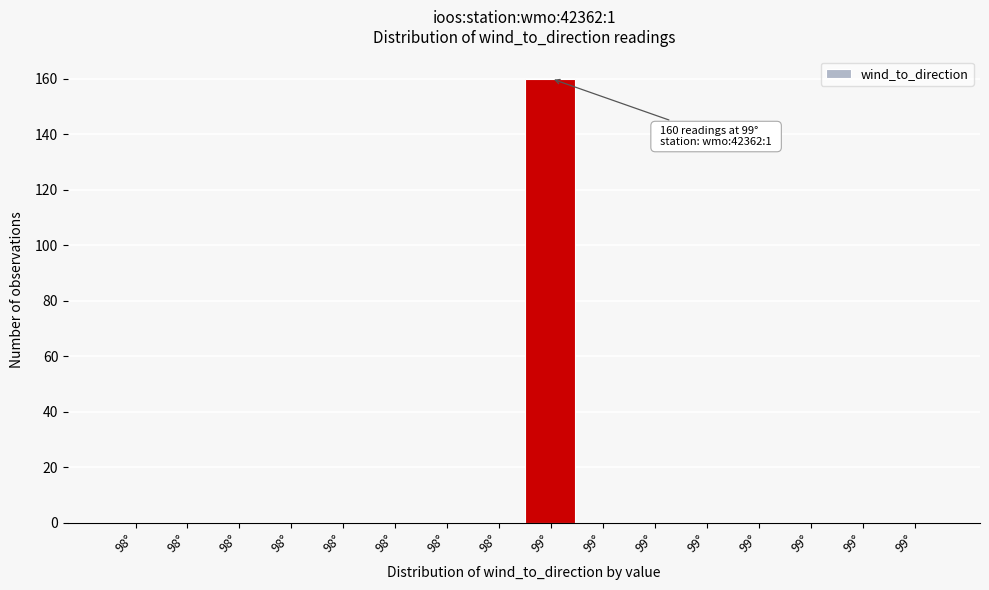

Count the number of categories in the chart.

16